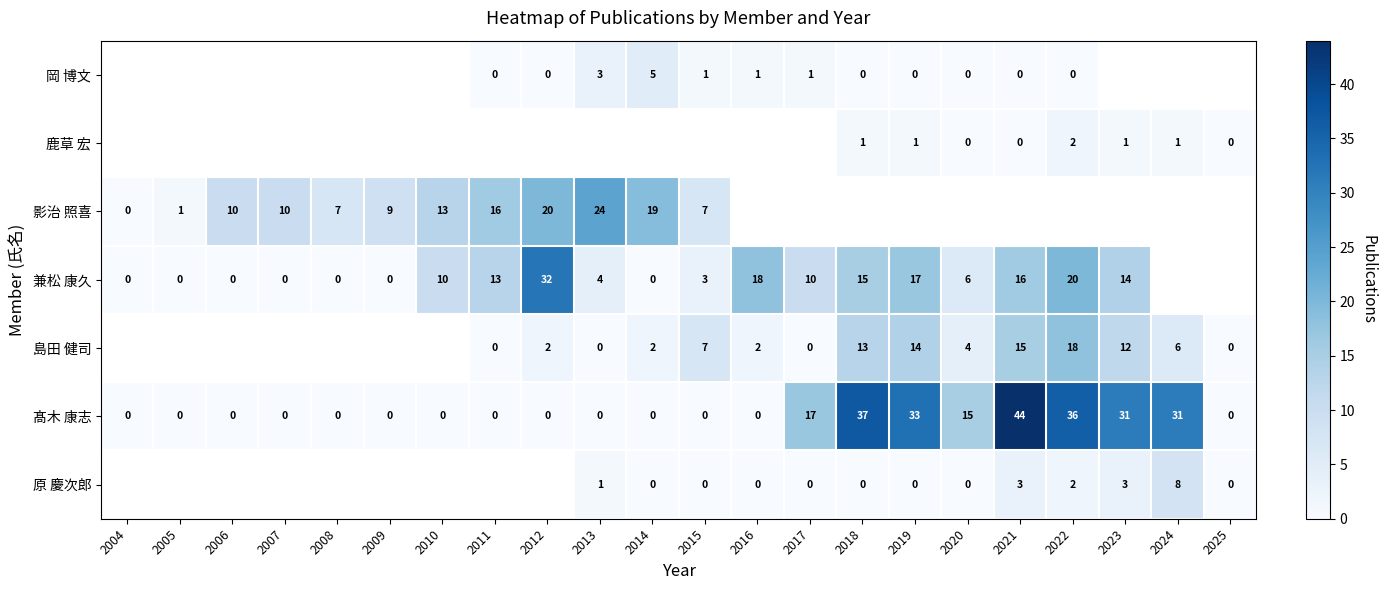

Which label corresponds to the largest value in the chart?

2021